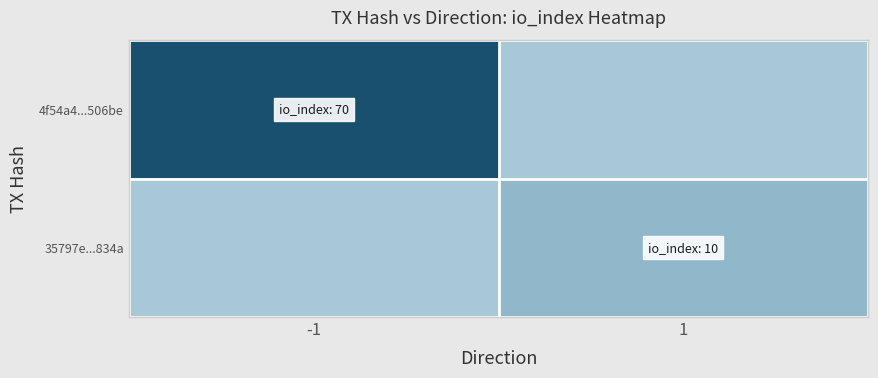

Count the number of categories in the chart.

2